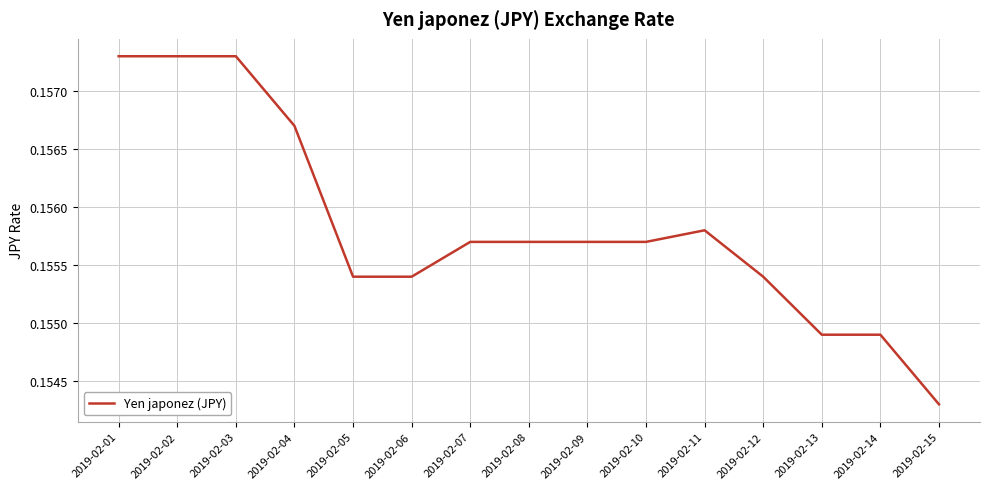

At which label is the value closest to 0?

2019-02-15